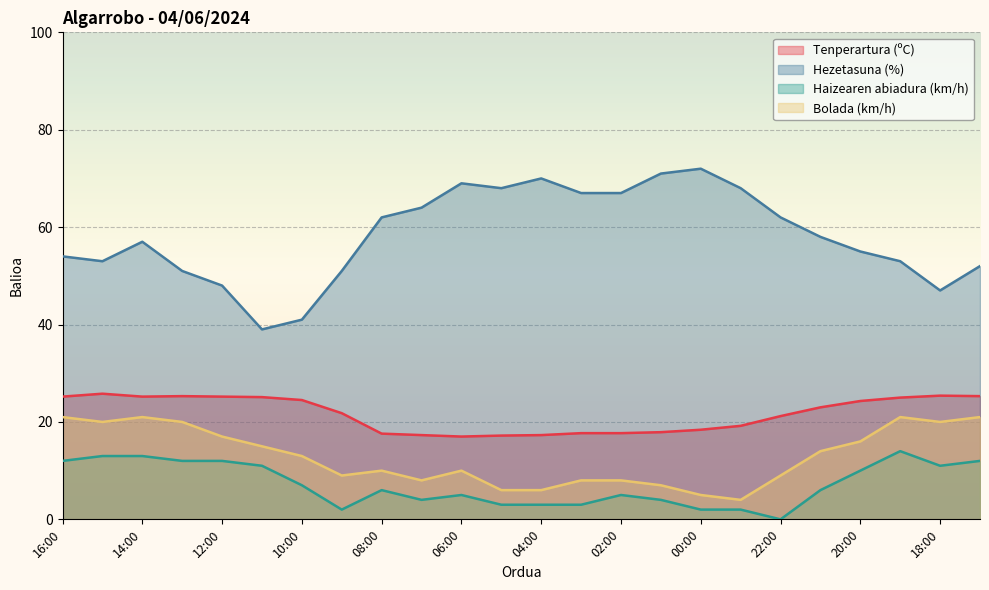

How many values in the Bolada (km/h) series are below 13?

12